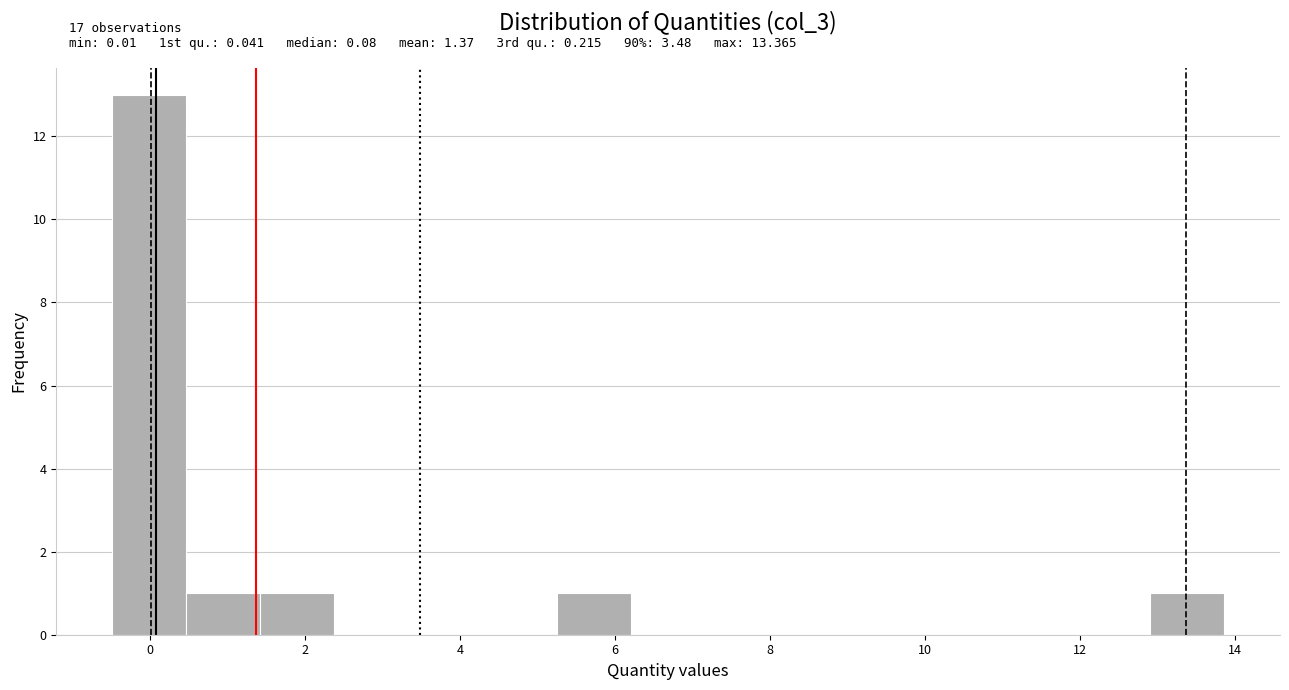

Which range on the x-axis has the tallest bar?

-0.4 to 0.4